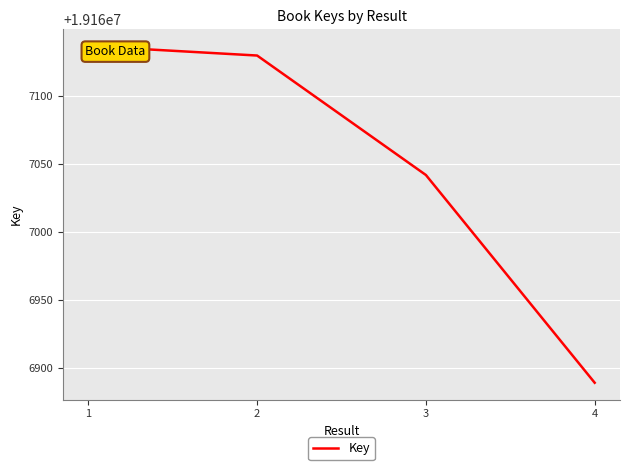

How many data points are above 19167130?

1